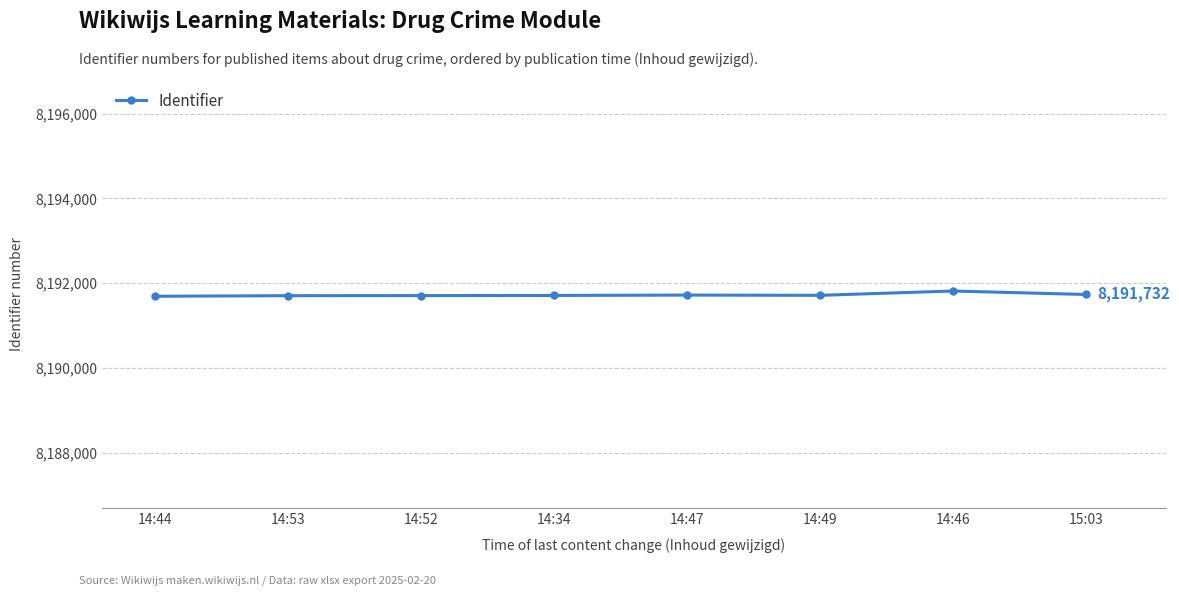

How many values are below 8191712?

4